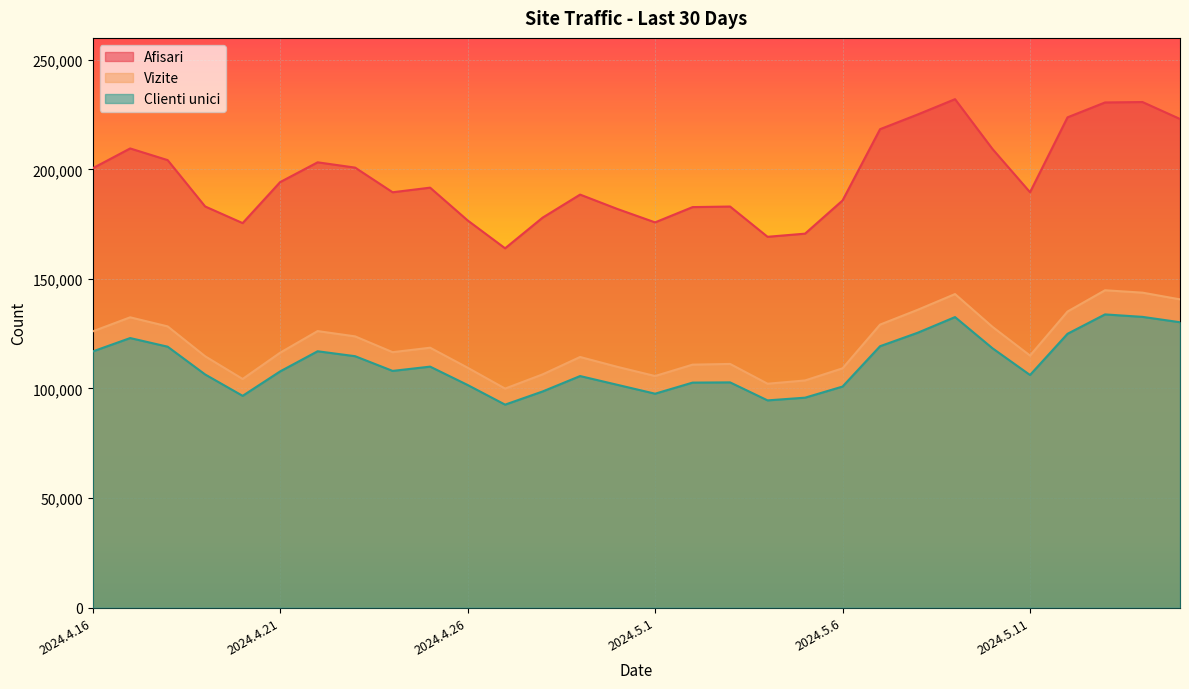

At which label does Afisari first exceed 191651?

2024.4.16